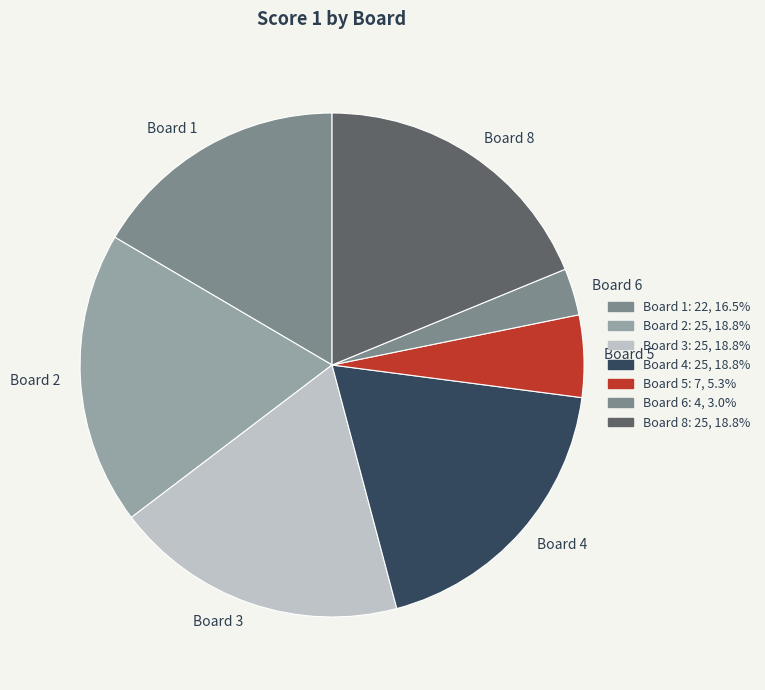

True or false: Board 5 accounts for 5% of the total.

True